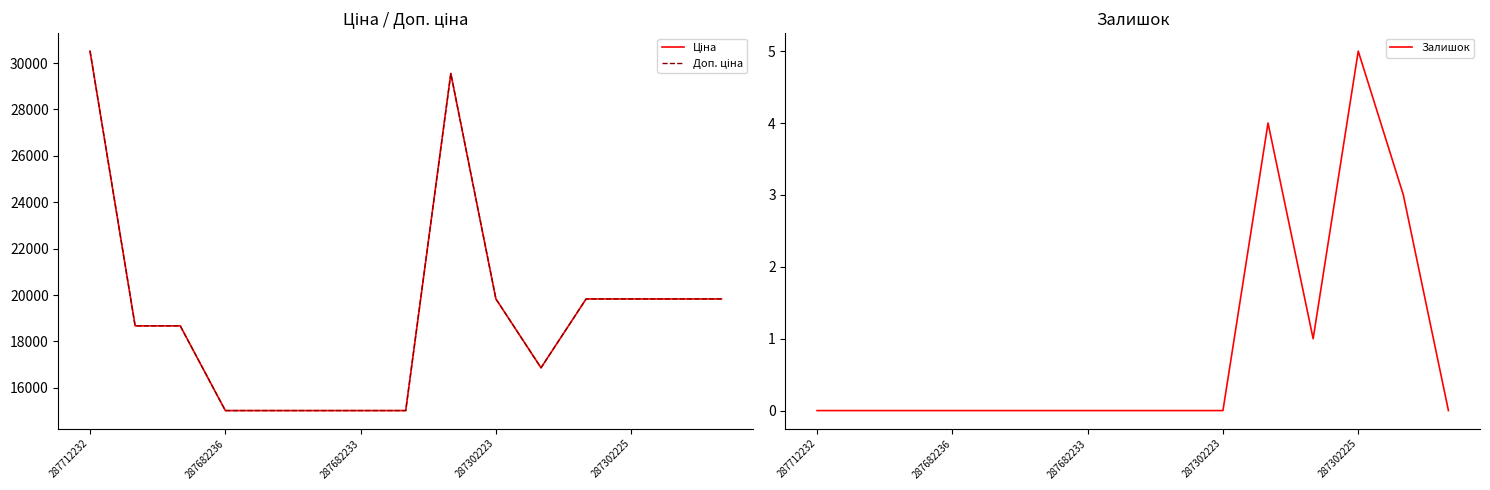

How many interior local valleys does the Залишок series have?

1